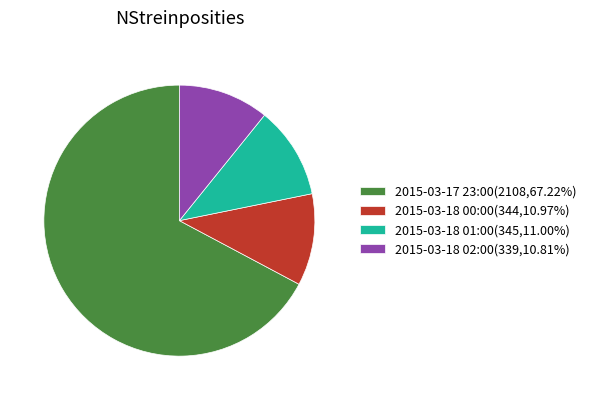

The 2015-03-18 02:00 slice represents 2% of the pie. True or false?

False